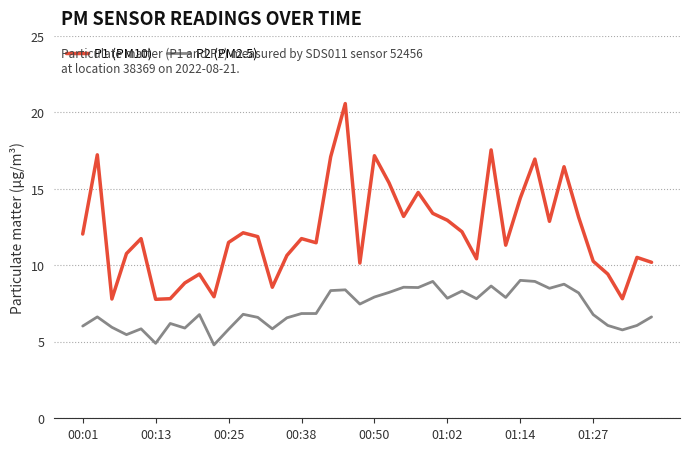

How many values in the P1 (PM10) series exceed 11?

24